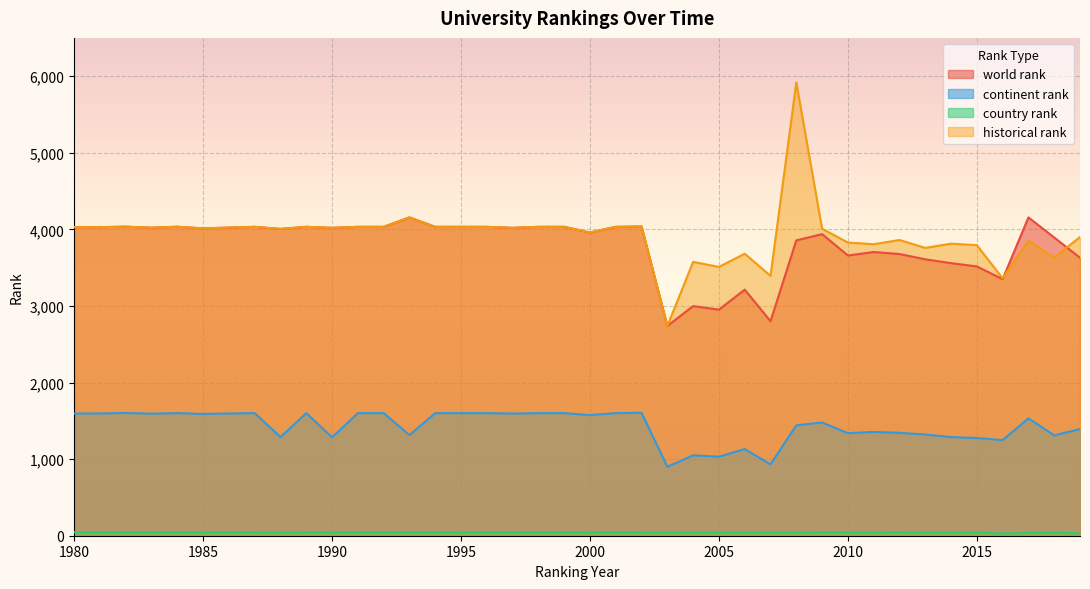

Between 1980 and 1995, which is larger?

1995